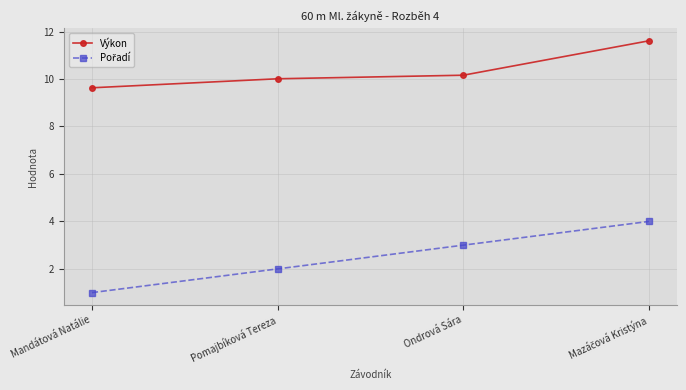

What is the total value across all series at Pomajbíková Tereza?

12.0